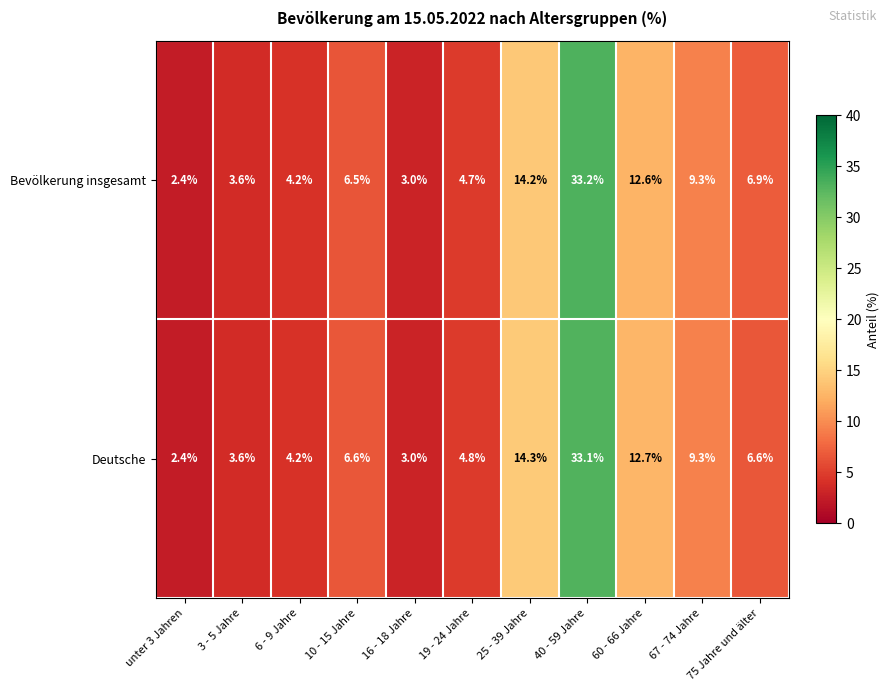

What is the total value across all series at 19 - 24 Jahre?

9.5